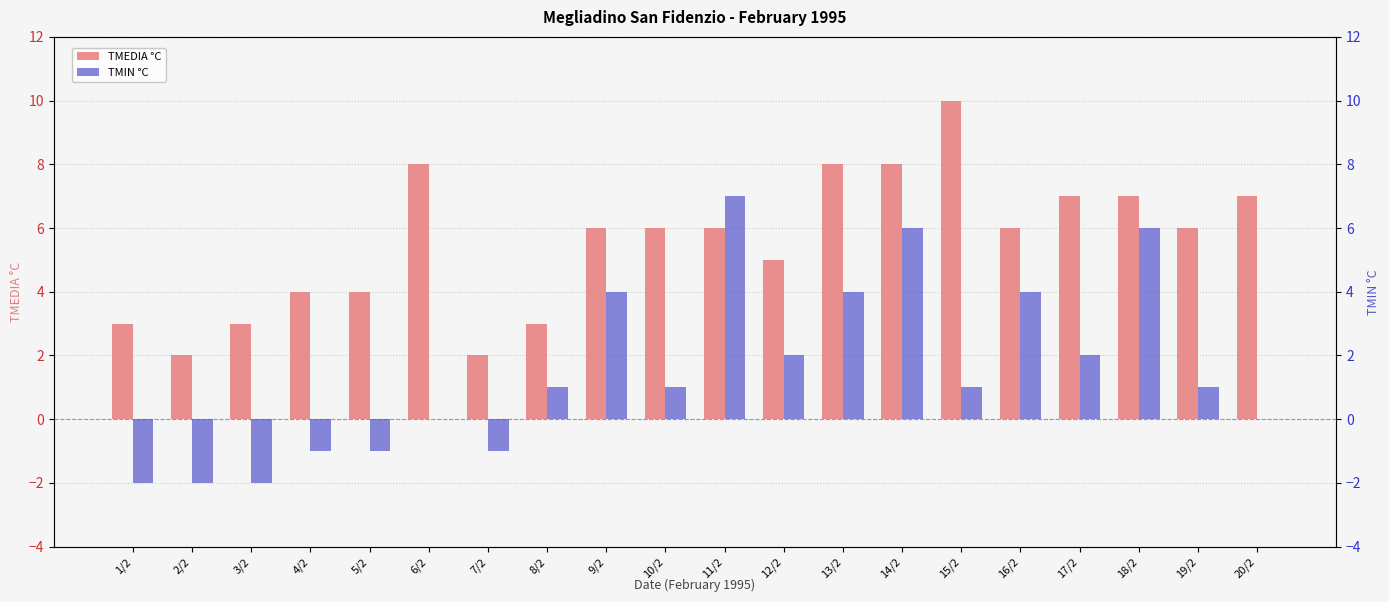

Rank the series at 4/2 from lowest to highest value.

TMIN °C, TMEDIA °C